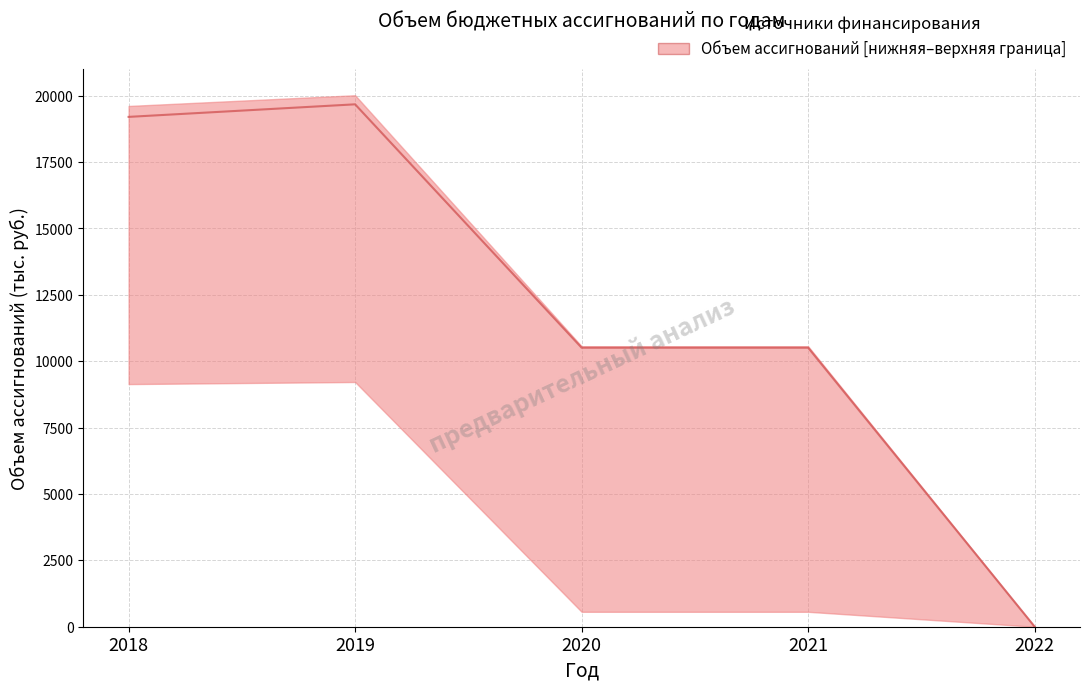

Count the number of categories in the chart.

5